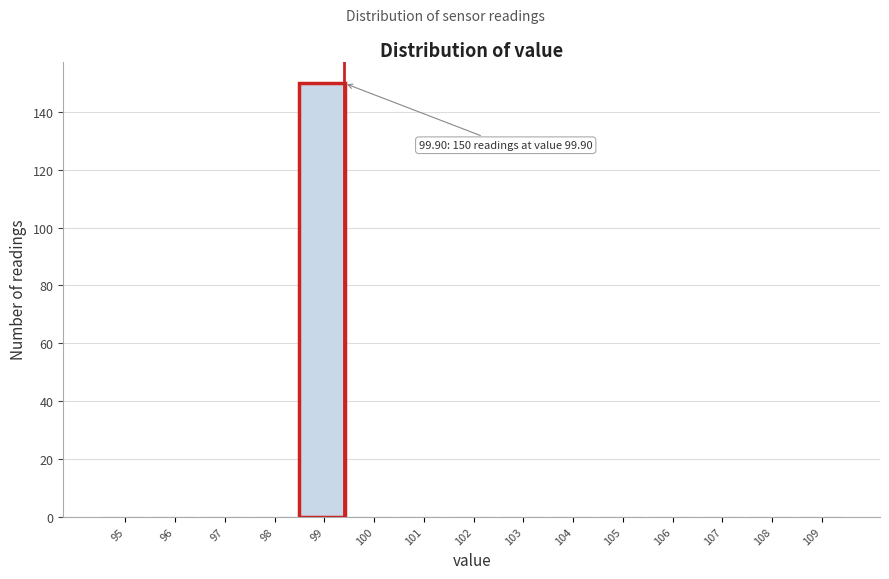

Reading right to left, transcribe all the data shown in this chart.

109=0	108=0	107=0	106=0	105=0	104=0	103=0	102=0	101=0	100=0	99=150	98=0	97=0	96=0	95=0